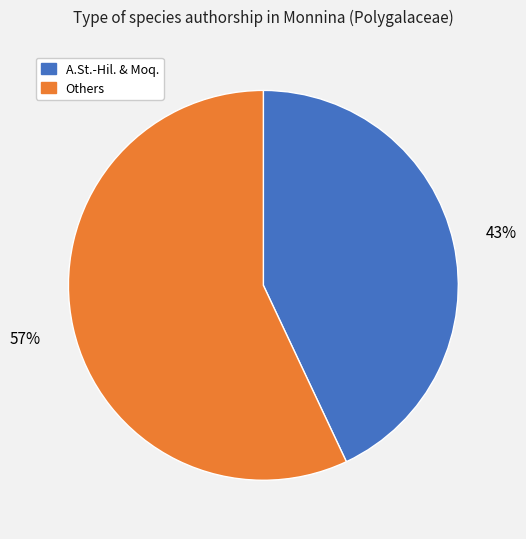

Does any single category account for the majority?

Yes